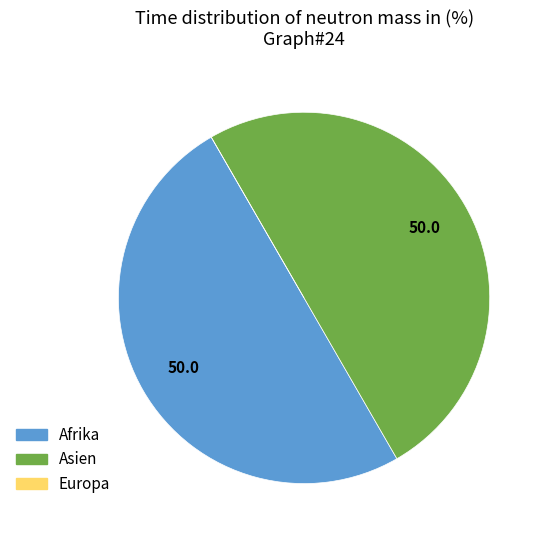

Approximately how many times larger is the value at Asien compared to Afrika?

1.0